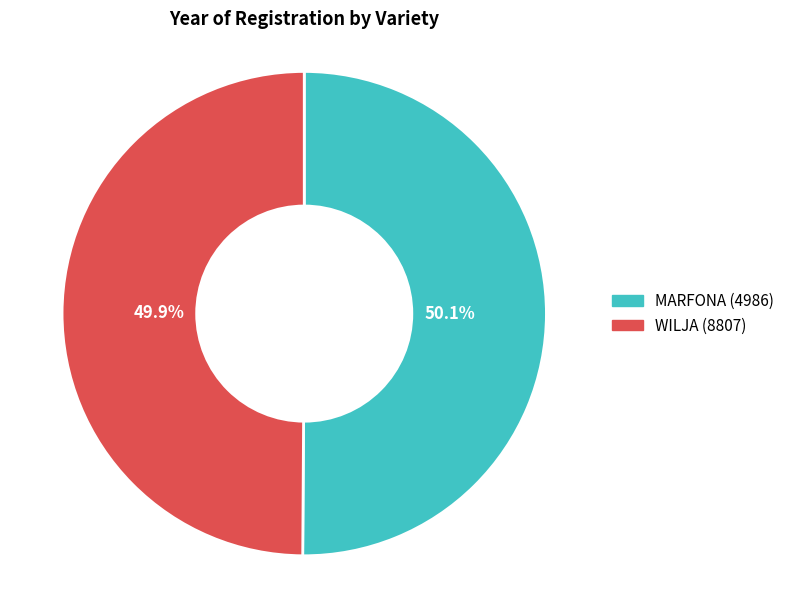

Is there any slice that represents more than half of the pie?

Yes